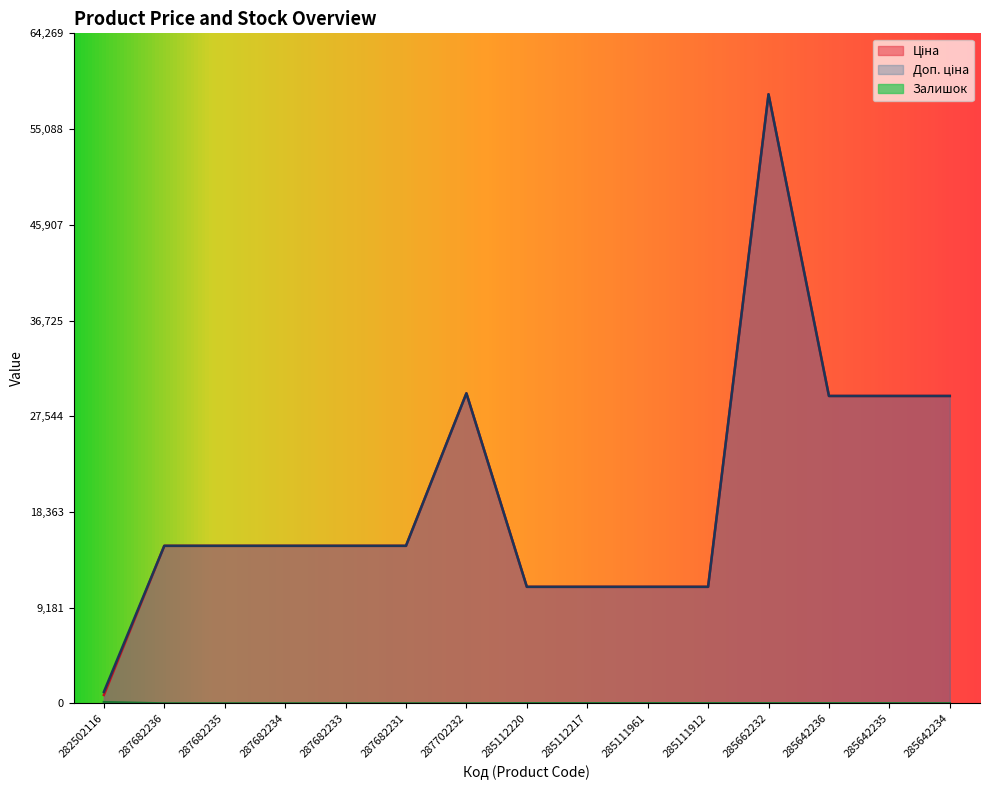

Rank the series at 285642236 from highest to lowest value.

Ціна, Доп. ціна, Залишок